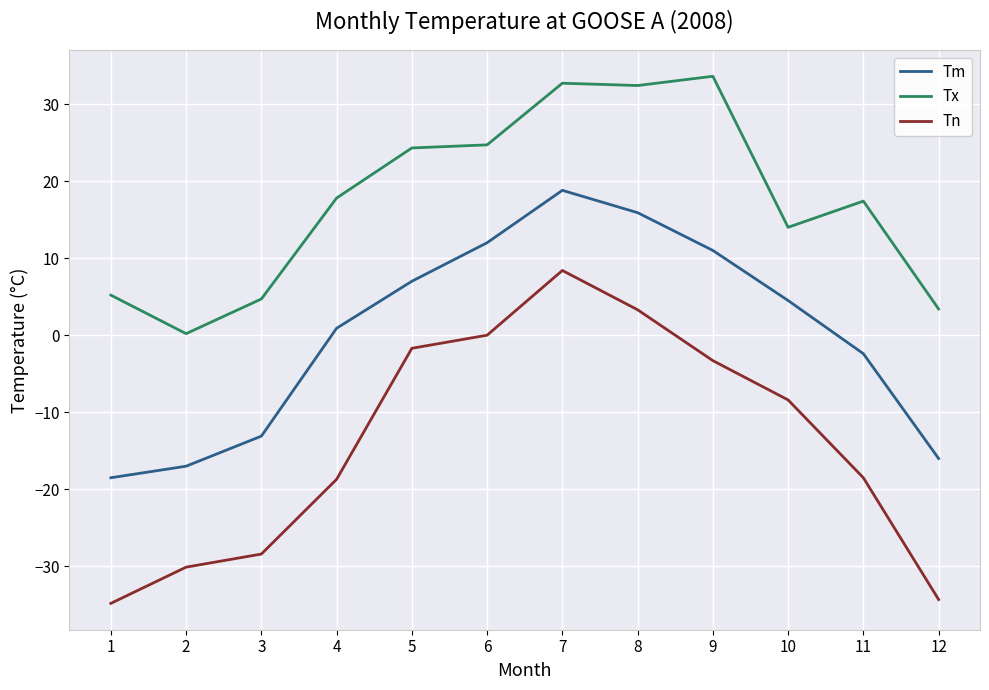

In Tn, how many points are higher than both neighbors (excluding endpoints)?

1